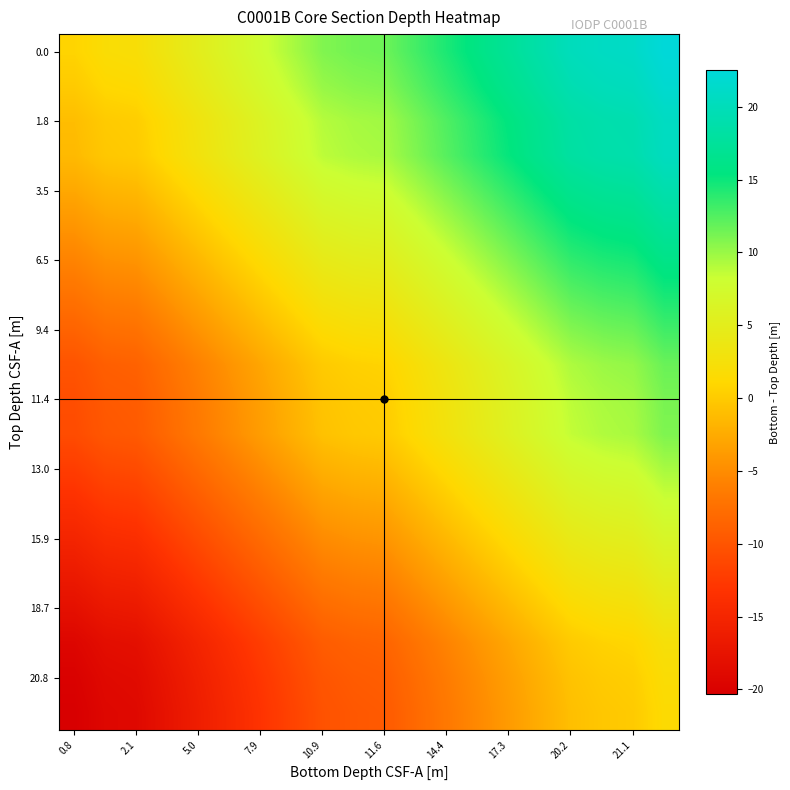

What is the greatest value displayed?

22.5